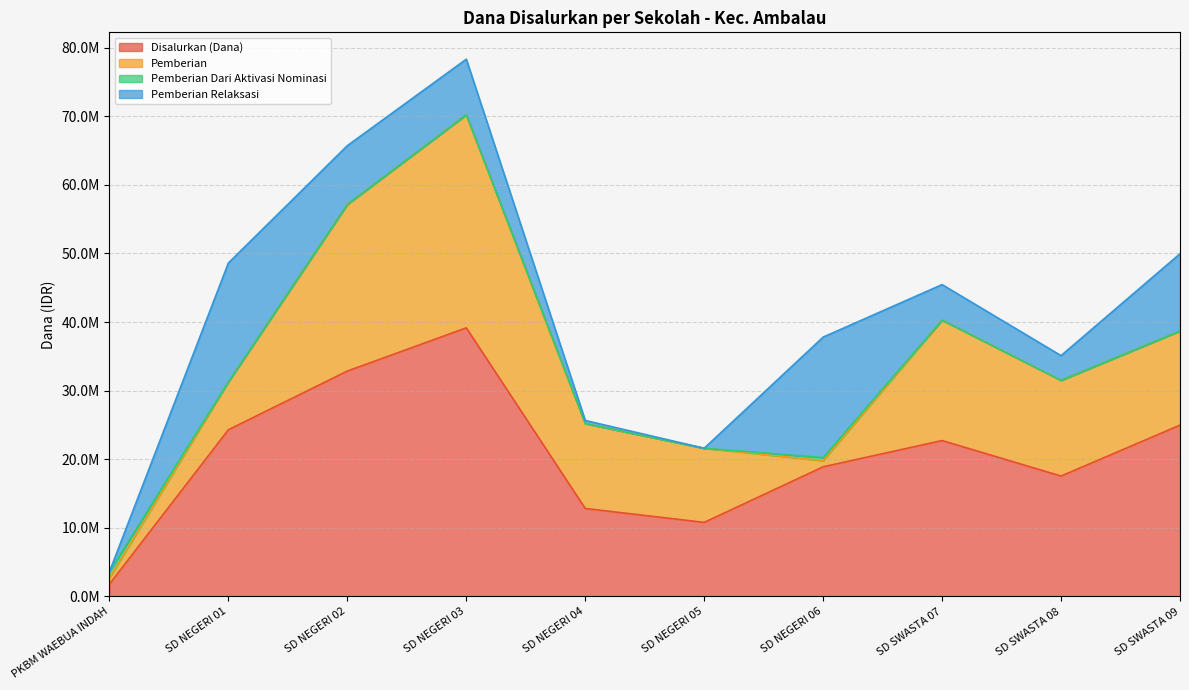

What is the approximate value of Disalurkan (Dana) at SD NEGERI 05, to the nearest 100?

10800000